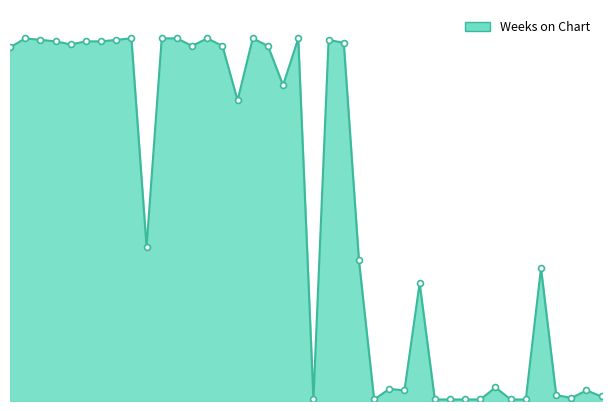

How many lines are shown in the chart?

1